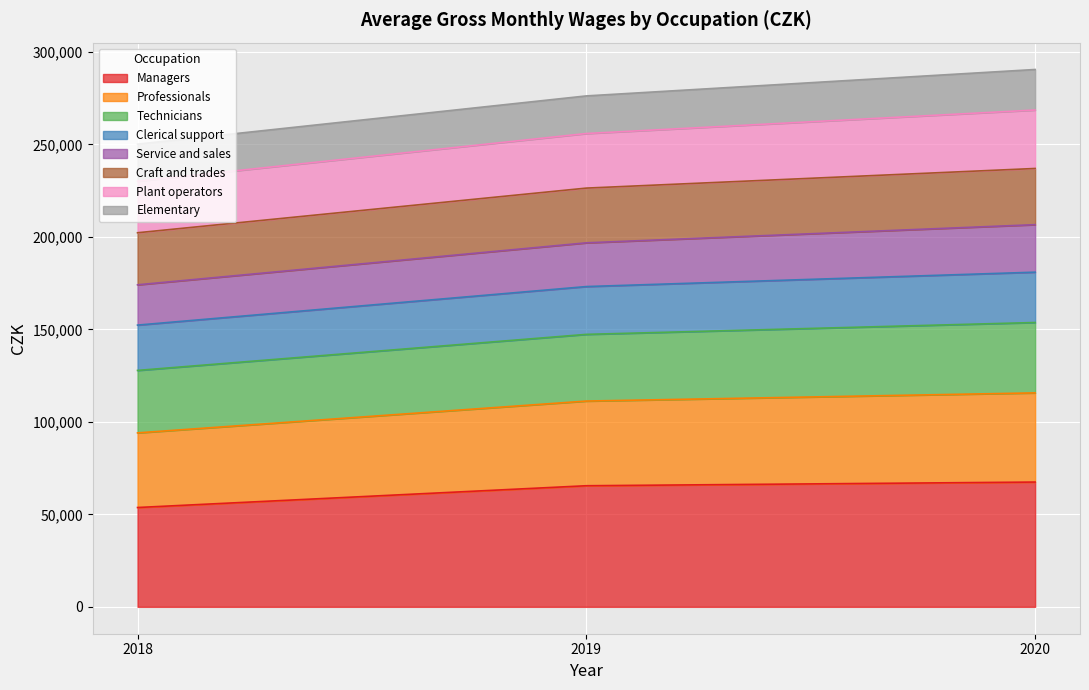

What is the total value across all series at 2018?

250169